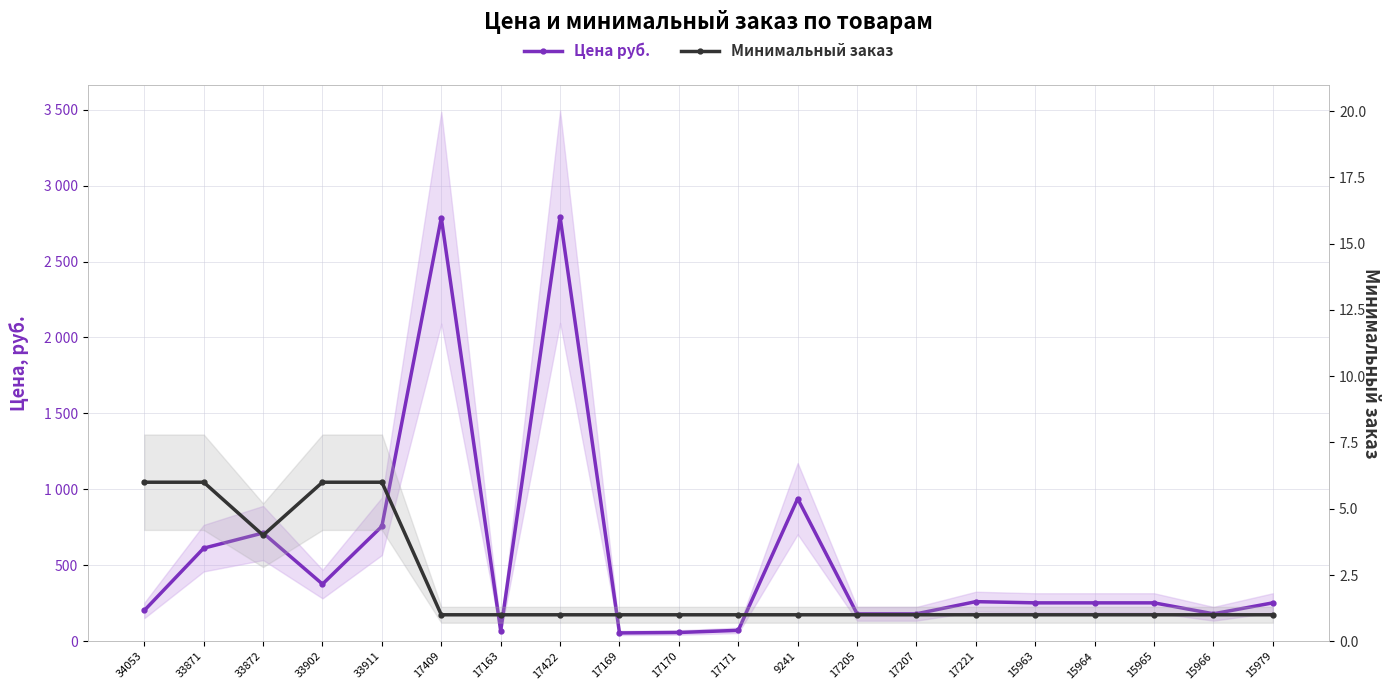

How many interior local peaks does the Цена руб. series have?

5